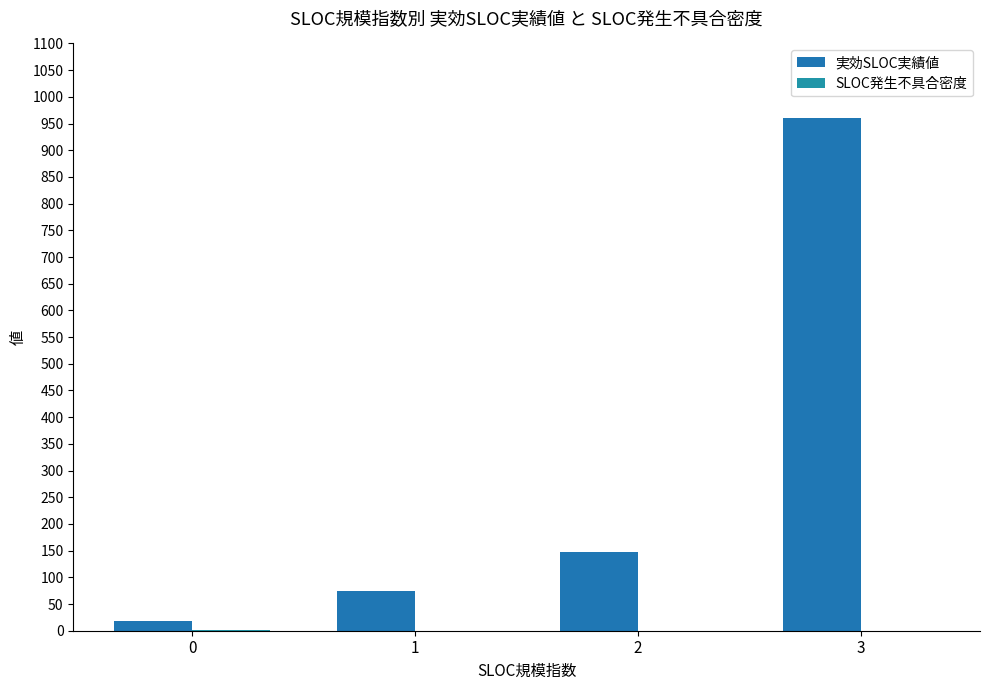

True or false: SLOC発生不具合密度 has a value of 0.1 at 2.

False